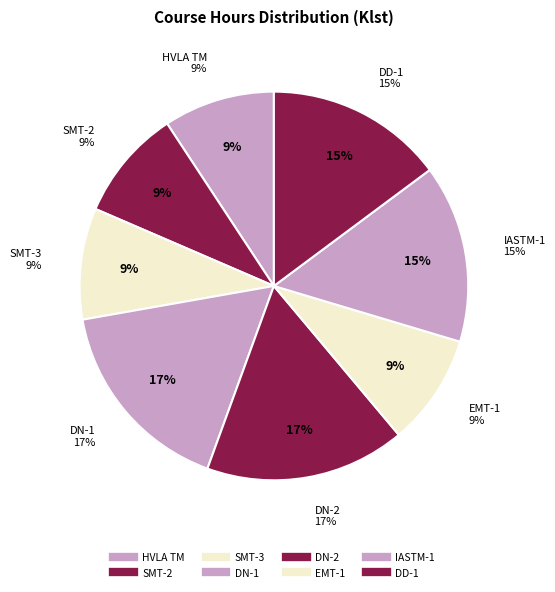

The DN-1 slice represents 17% of the pie. True or false?

True